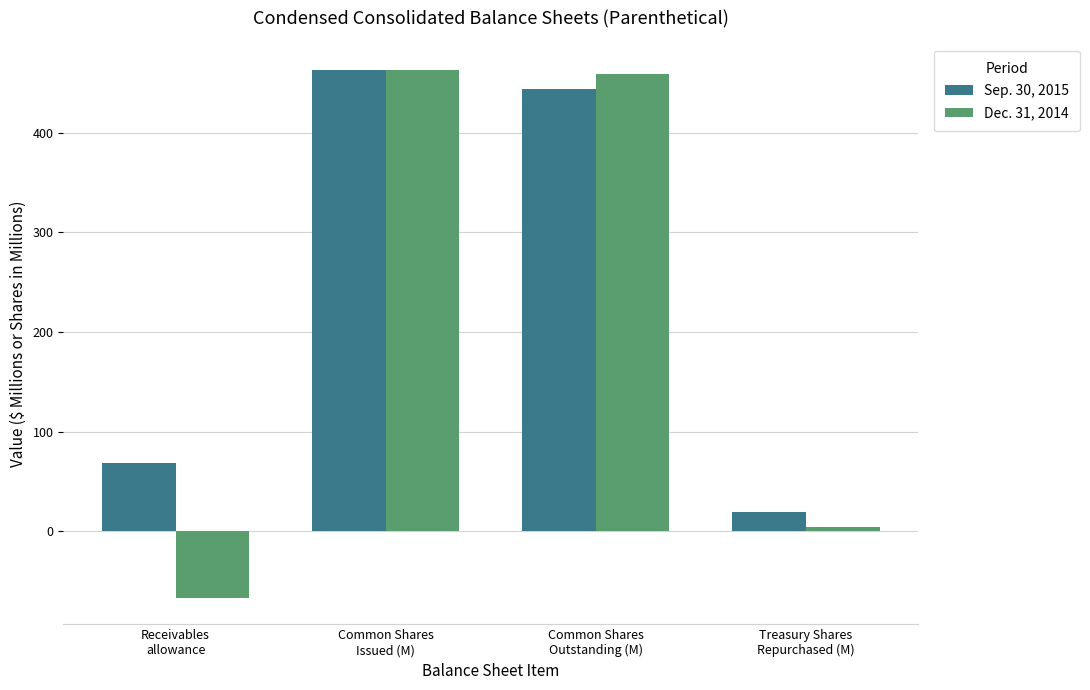

Where does the Sep. 30, 2015 series first go above 444?

Common Shares
Issued (M)